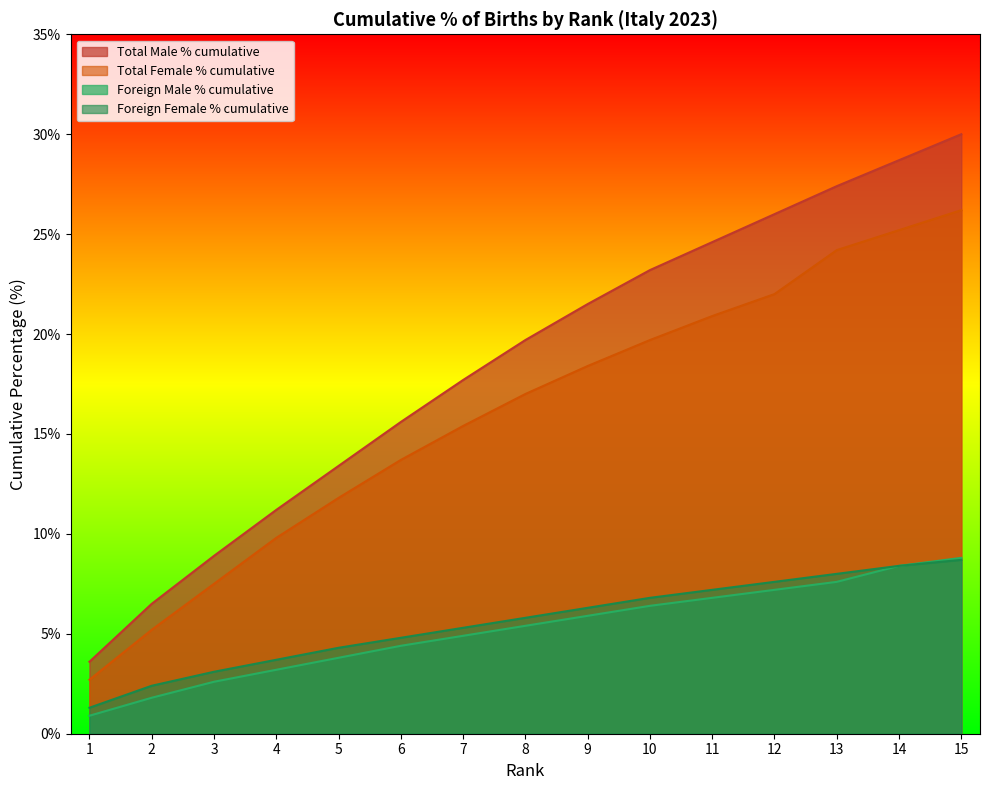

What is the highest value of the Foreign Male % cumulative series?

8.8